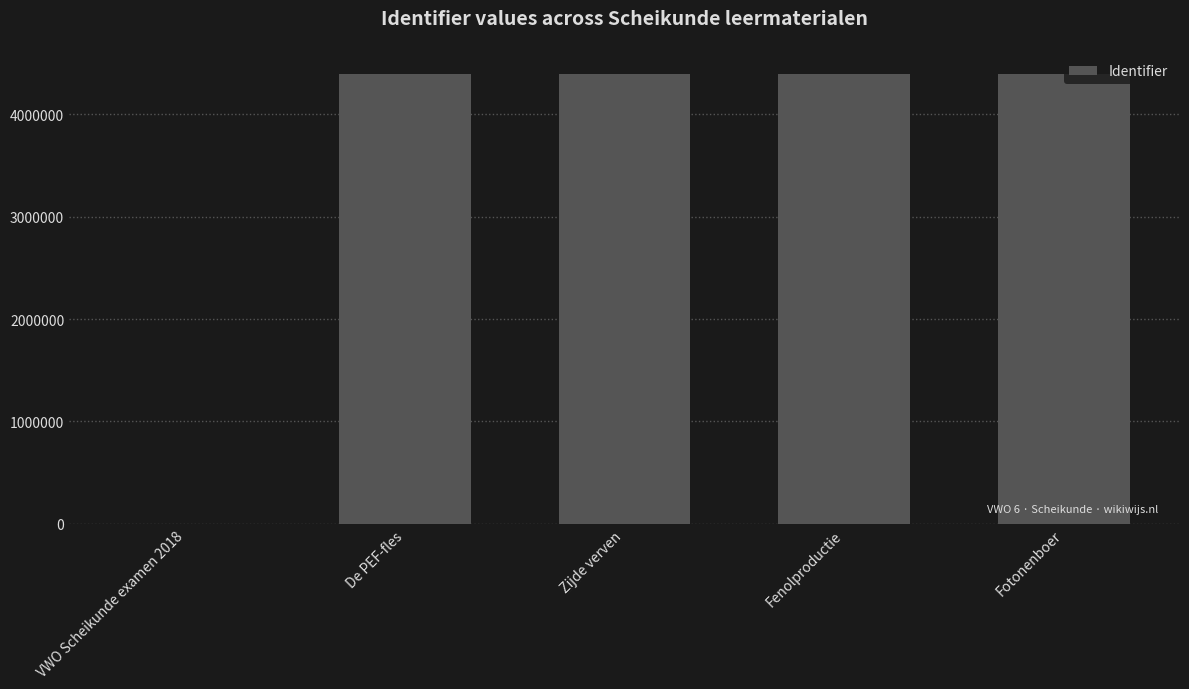

What is the maximum value shown in the chart?

4391529